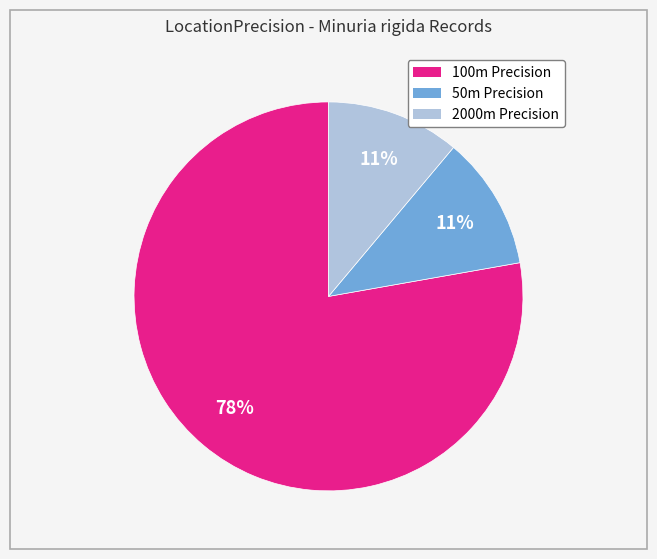

To the nearest percent, what is the average slice percentage?

33%